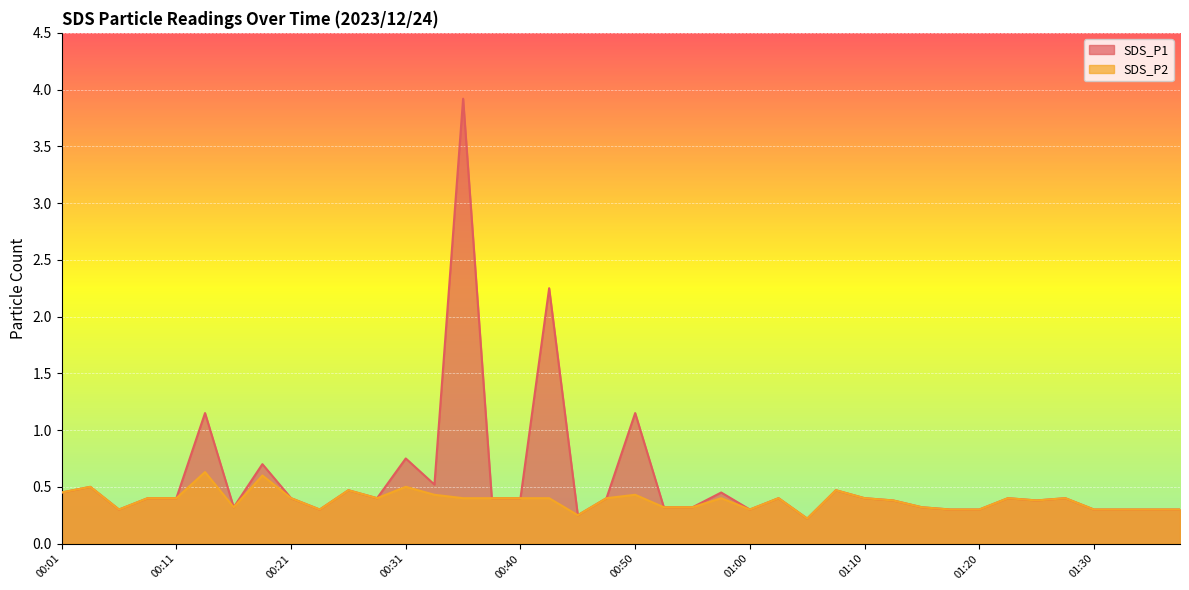

Does the chart display data point markers on the line(s)?

No